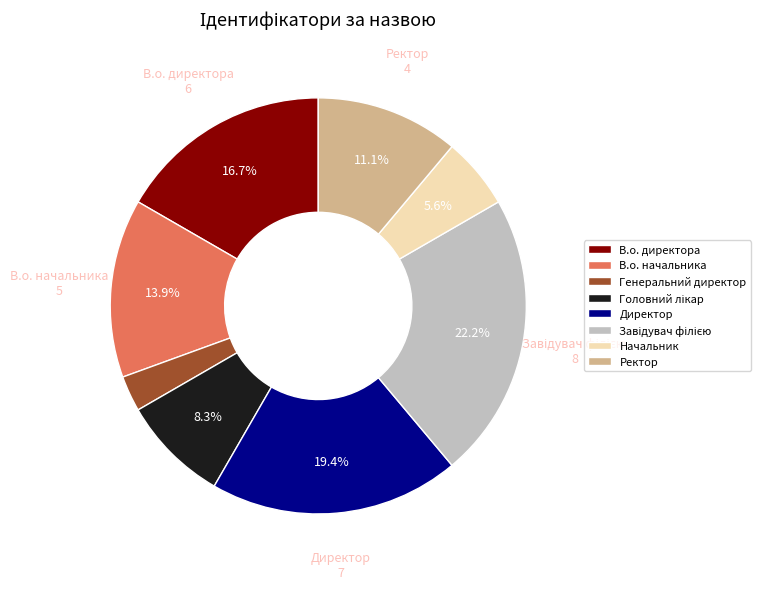

How much of the chart is everything except Начальник?

94.4%